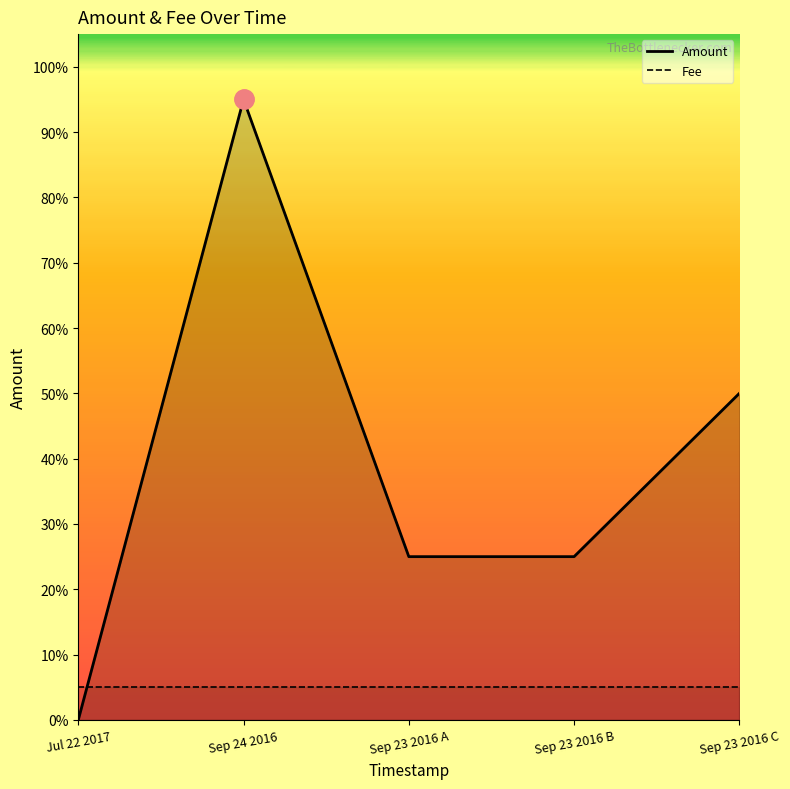

Is it true that the value at Sep 24 2016 is 0.9?

True